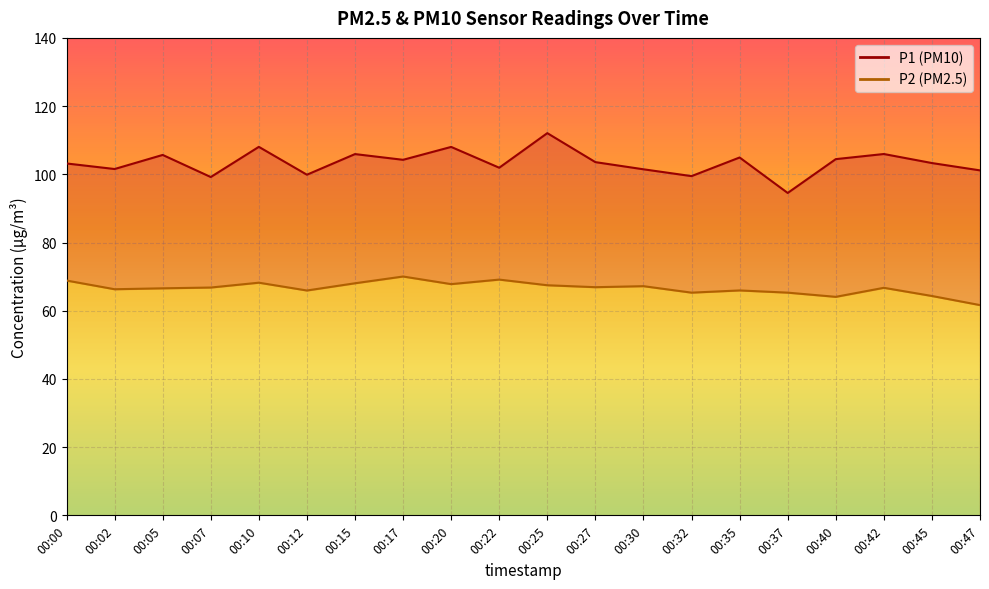

Reading left to right, transcribe all the data shown in this chart.

P1: 103.2	101.5	105.7	99.2	108.0	99.9	105.9	104.2	108.0	101.9	112.1	103.6	101.5	99.5	104.9	94.5	104.5	106.0	103.3	101.2
P2: 68.8	66.3	66.6	66.8	68.2	65.9	68.0	70.0	67.8	69.1	67.5	66.9	67.2	65.3	66.0	65.3	64.1	66.7	64.3	61.6